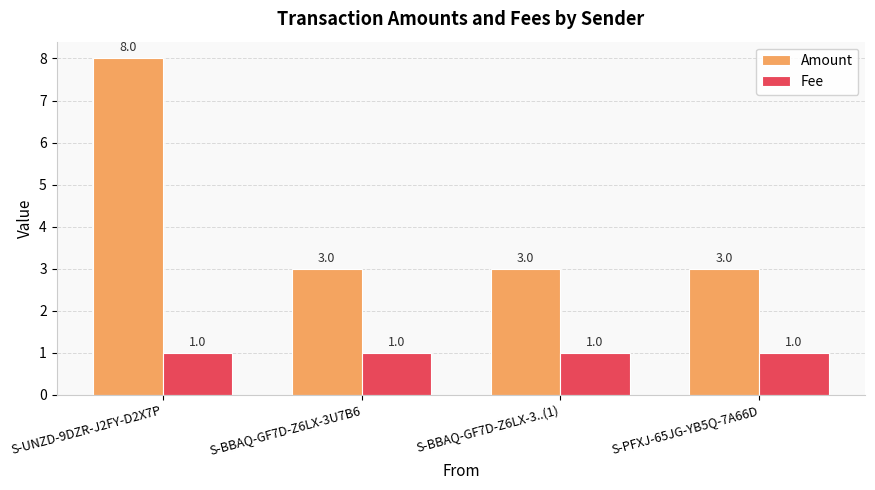

Rank the series by their maximum value, from highest to lowest.

Amount, Fee